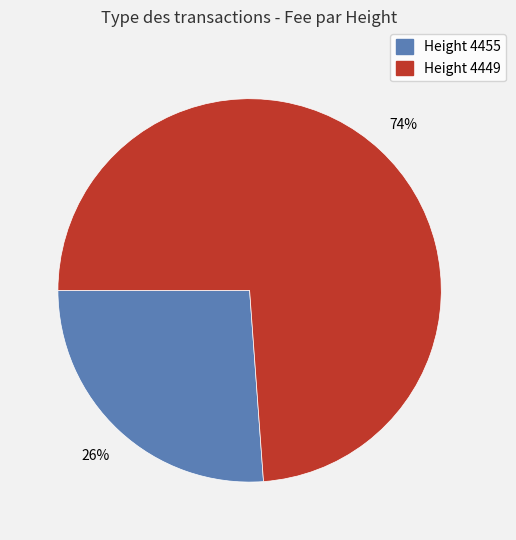

How many segments does this pie chart have?

2